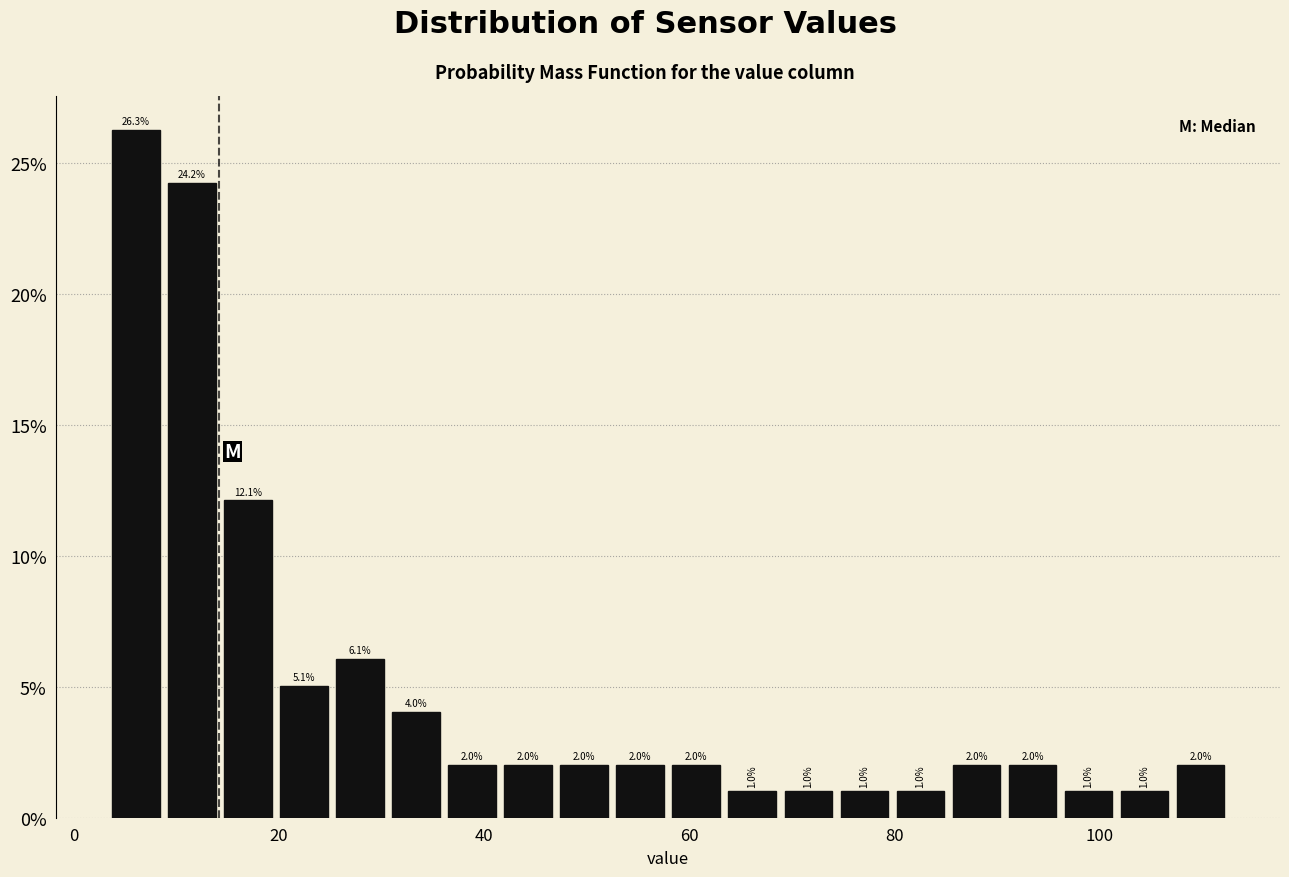

Around what value on the x-axis is the tallest bar? Give the approximate position of its centre, as read against the axis.

6